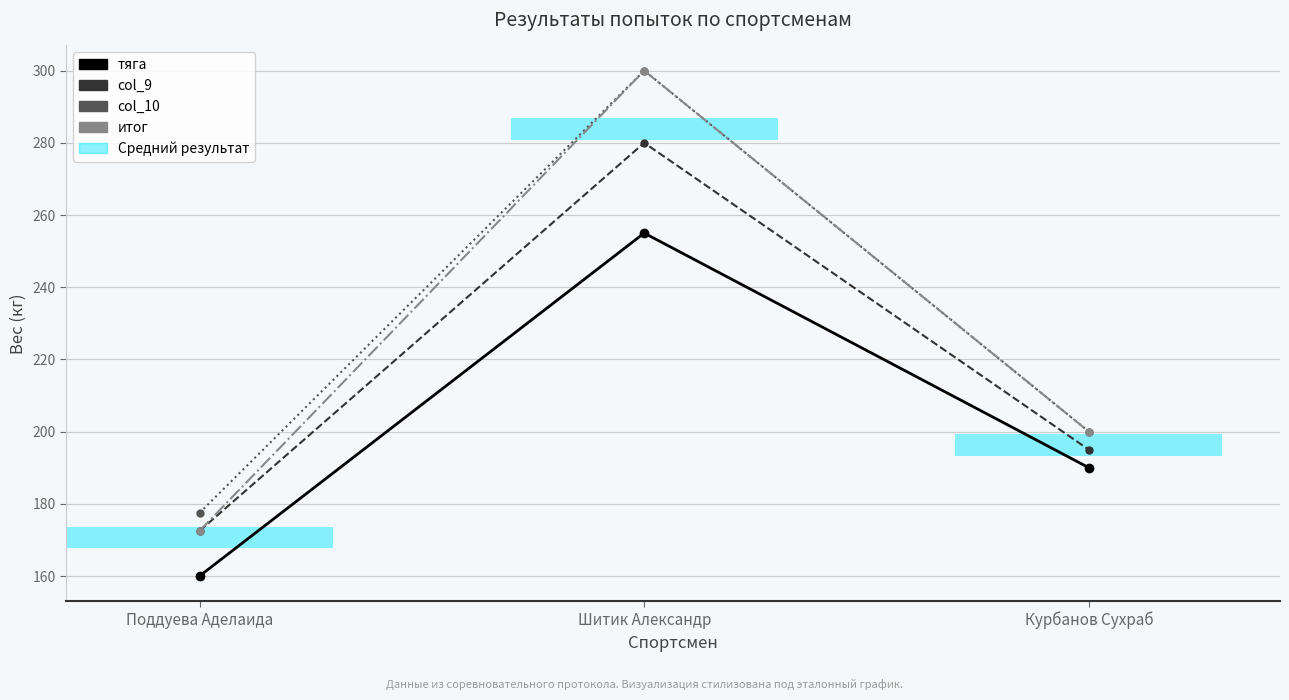

Which label corresponds to the largest value in the chart?

Шитик Александр